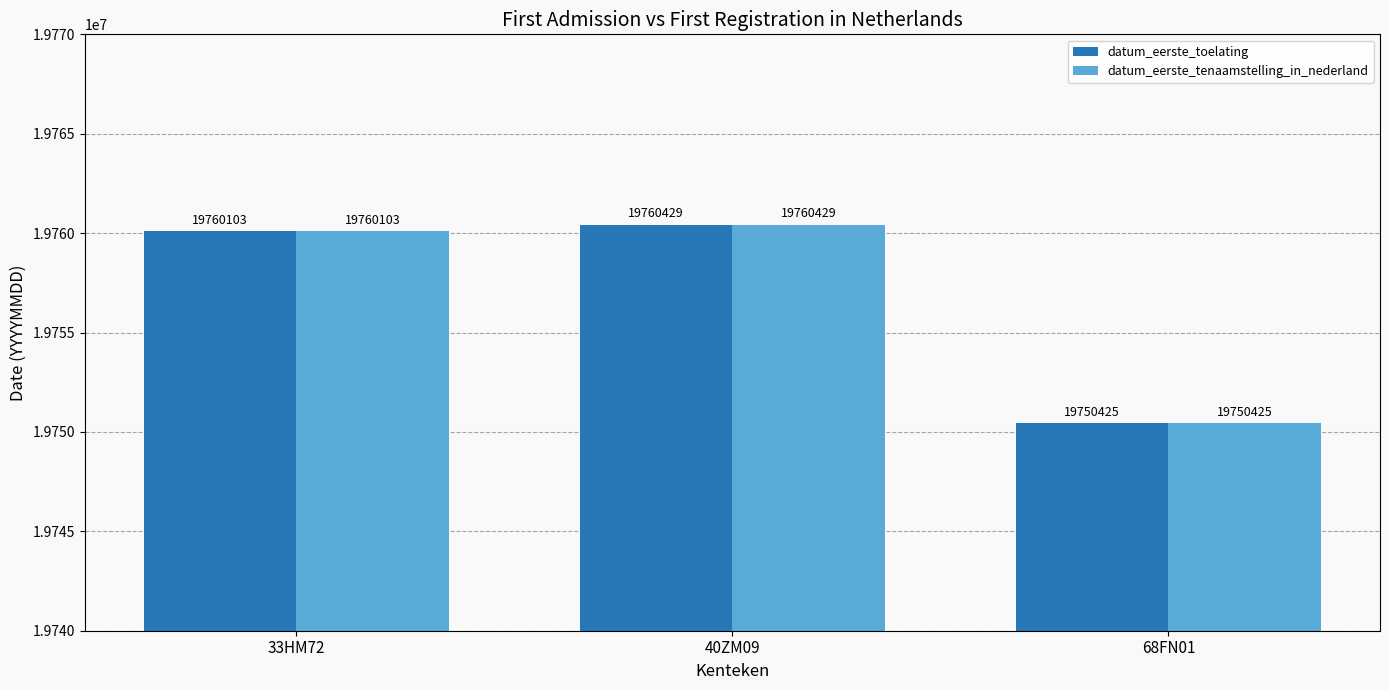

What is the greatest value displayed?

19760429